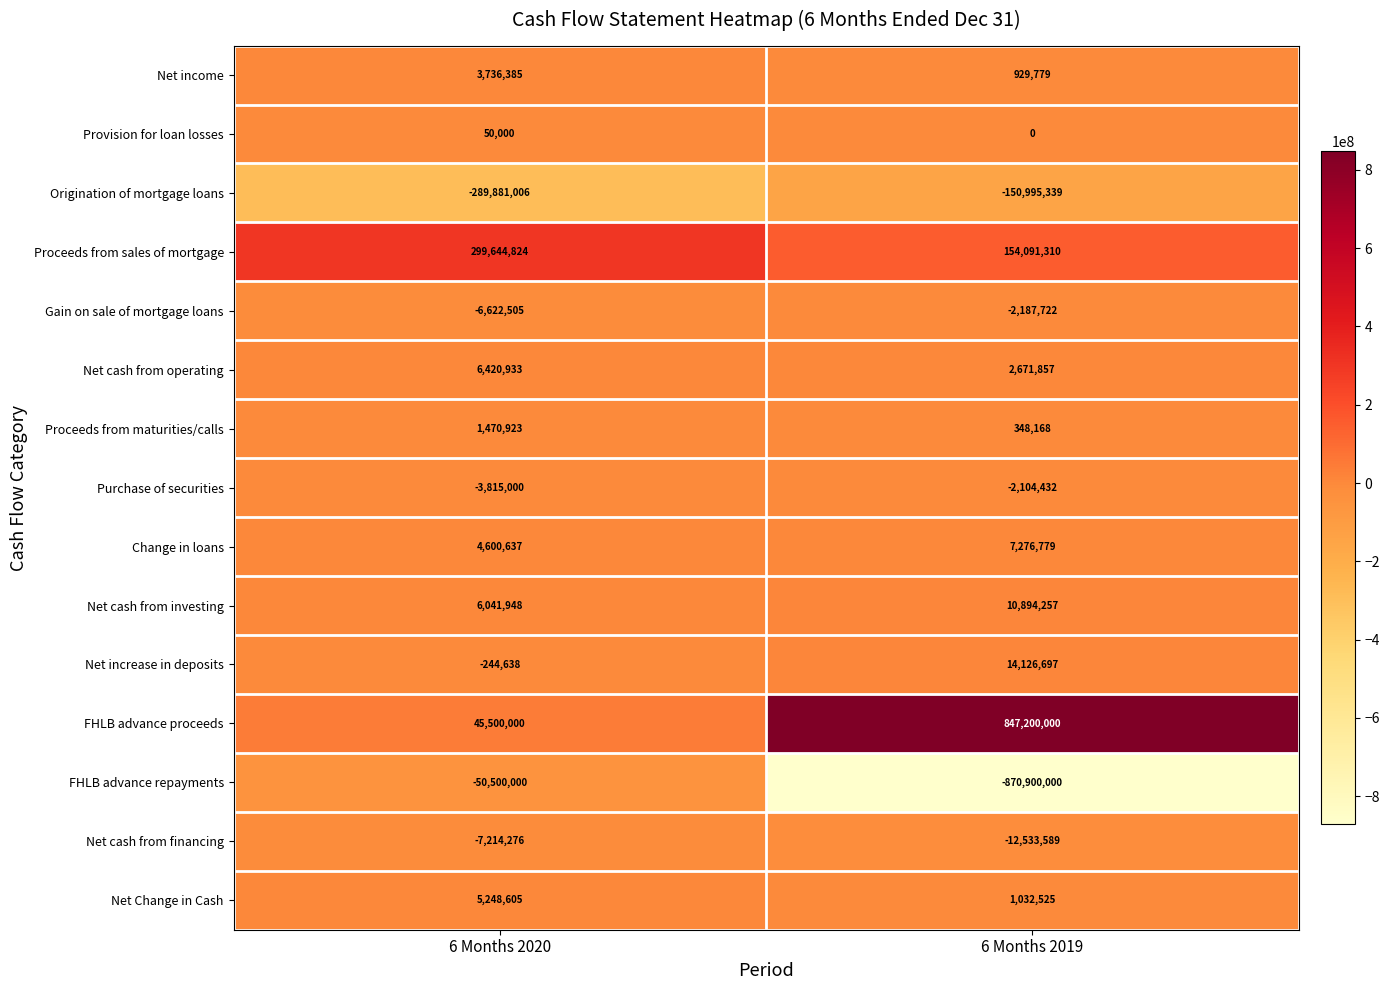

At 6 Months 2020, list the series in order from largest to smallest.

Proceeds from sales of mortgage, FHLB advance proceeds, Net cash from operating, Net cash from investing, Net Change in Cash, Change in loans, Net income, Proceeds from maturities/calls, Provision for loan losses, Net increase in deposits, Purchase of securities, Gain on sale of mortgage loans, Net cash from financing, FHLB advance repayments, Origination of mortgage loans